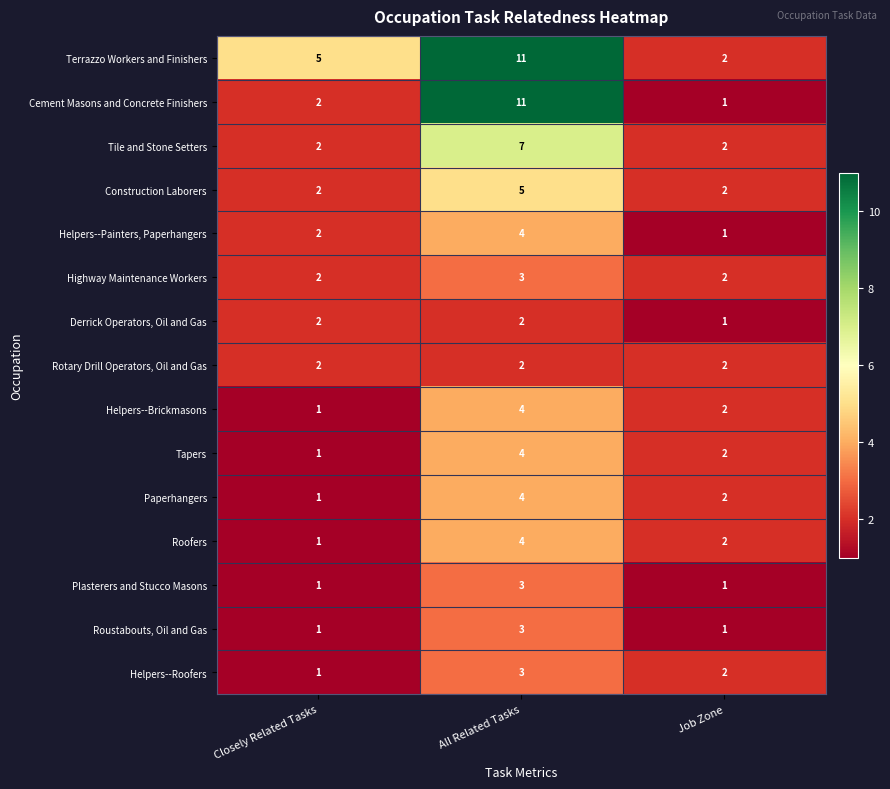

How many categories are shown in the chart?

3